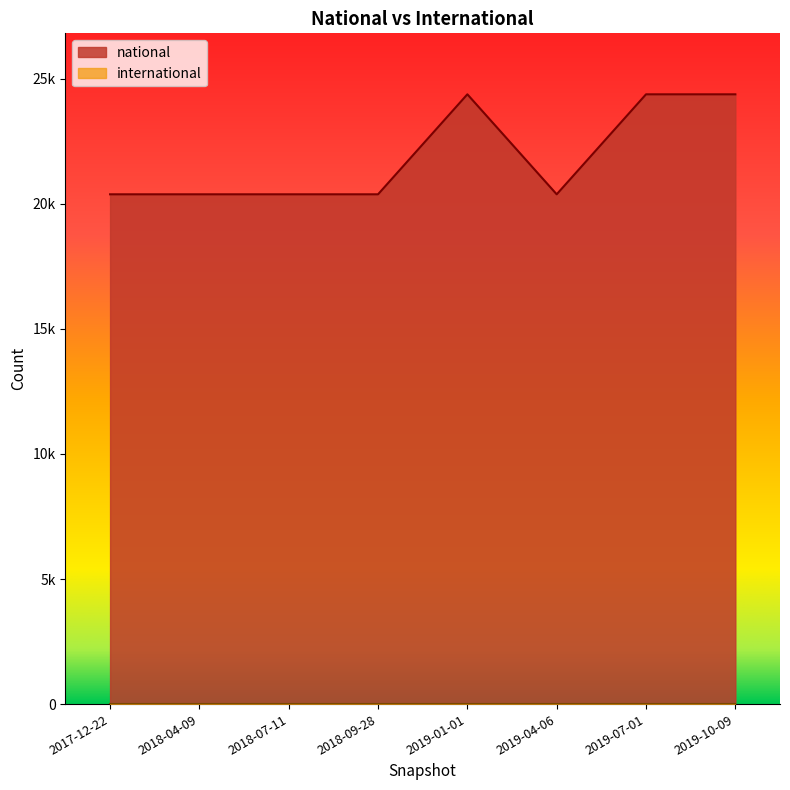

What is the difference between the second highest and second lowest values?

3996